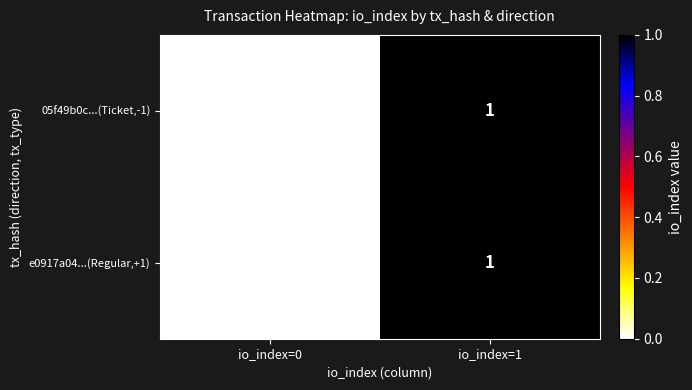

The 05f49b0c...(Ticket,-1) series shows 1 at io_index=1. True or false?

True